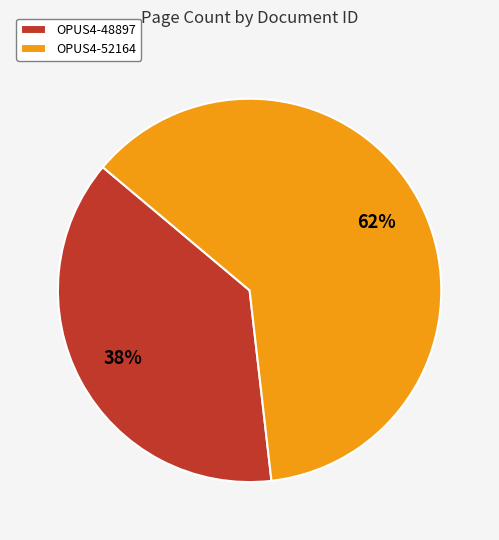

Which category has the smallest portion of the pie?

OPUS4-48897